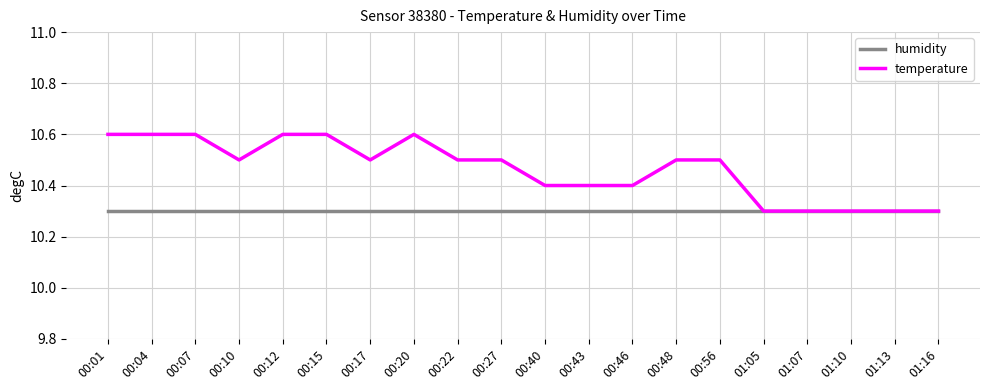

Does the chart have visible grid lines?

Yes